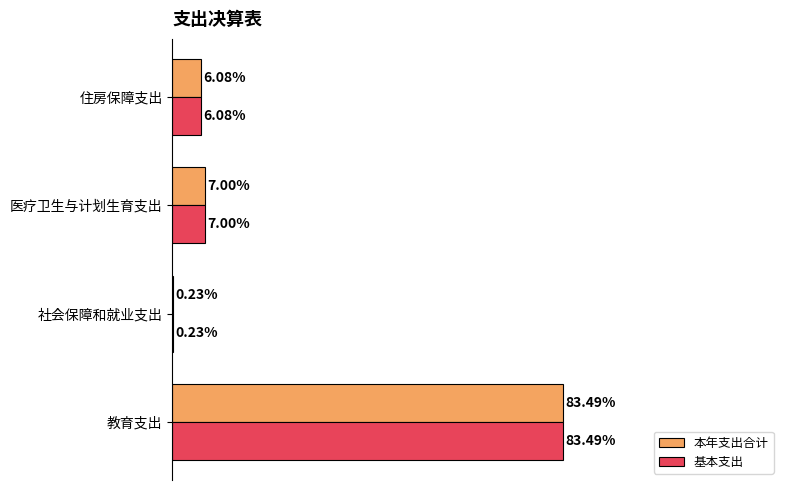

At which category is the sum across all series the highest?

教育支出